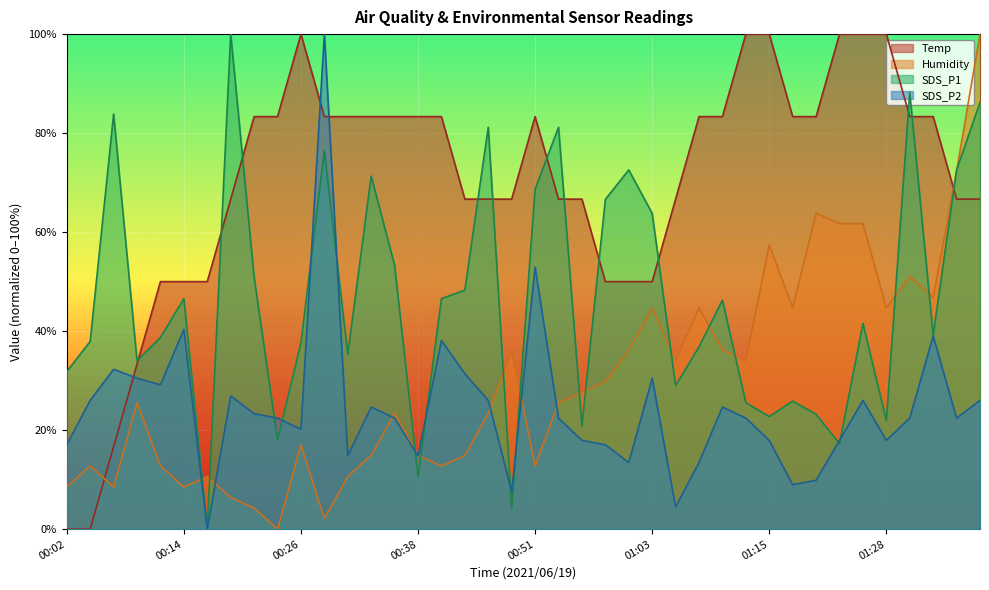

What position from the left is 00:48?

20